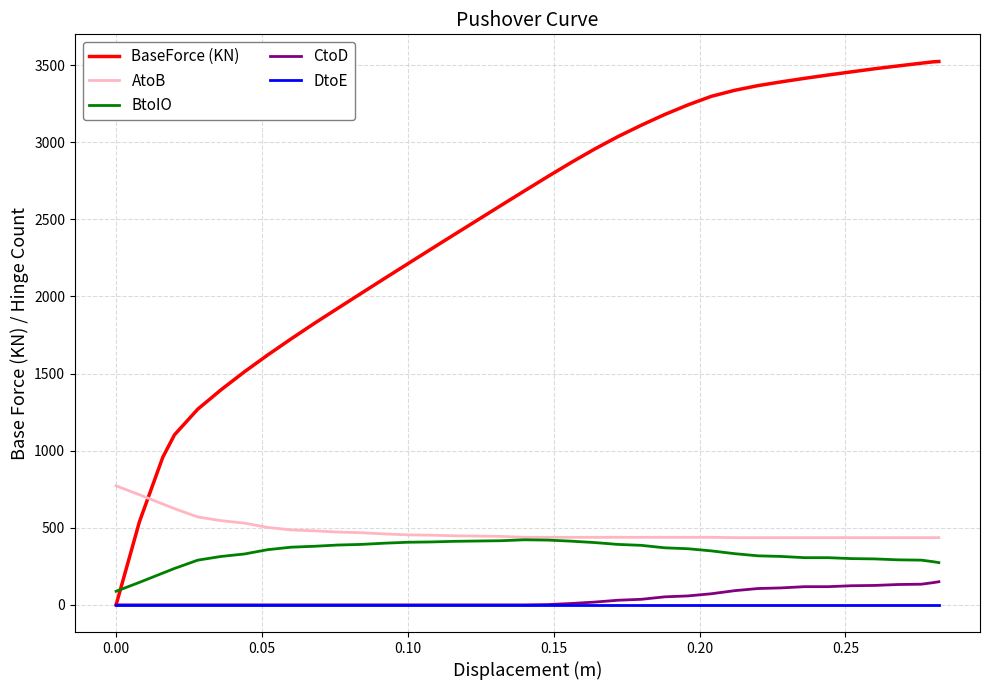

What is the difference between the maximum and minimum values in the BaseForce (KN) series?

3523.4